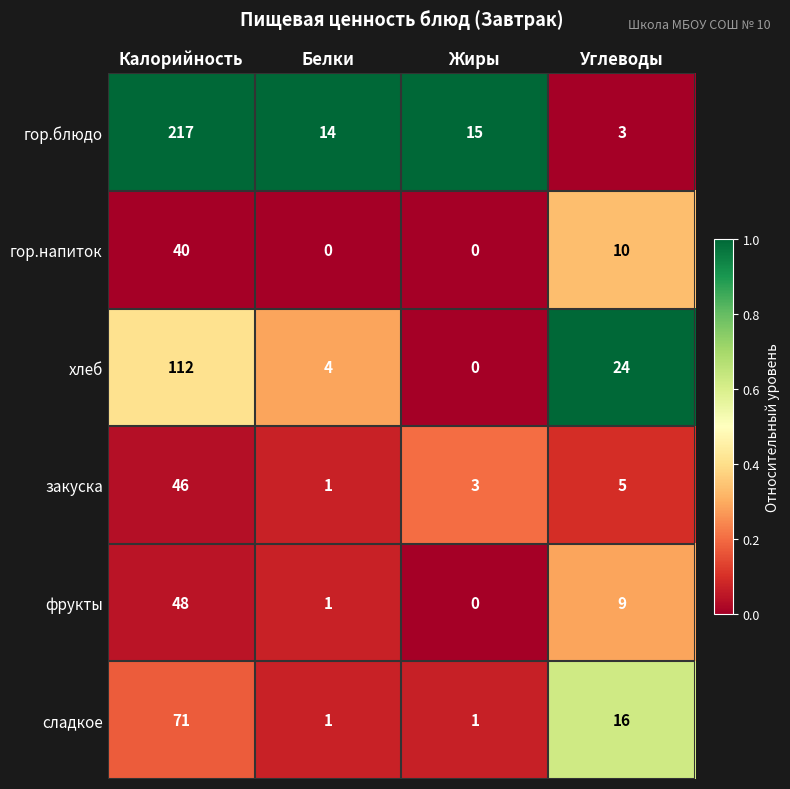

How many values in гор.напиток are above zero?

2